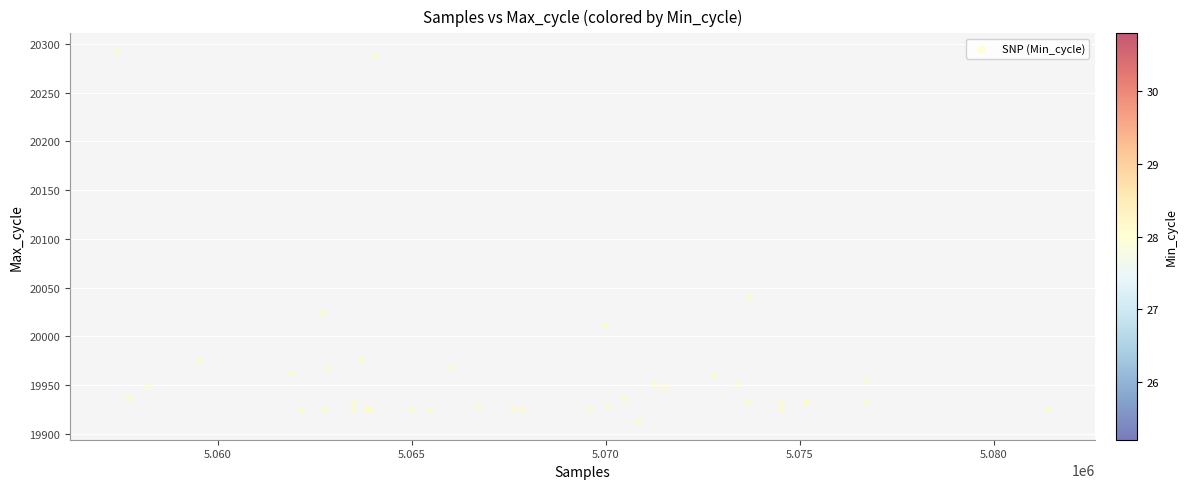

What Y value in the scatter plot is closest to 20102?

20040